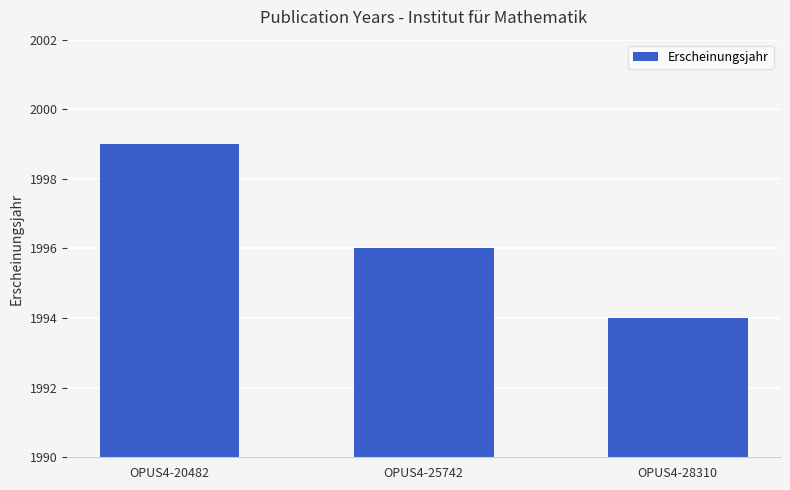

Which has a higher value, OPUS4-20482 or OPUS4-28310?

OPUS4-20482